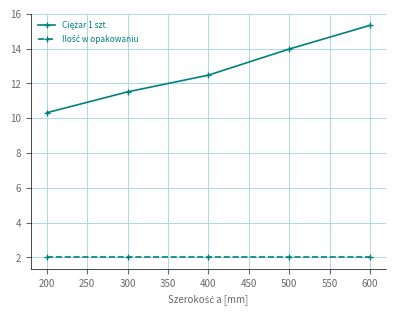

How many distinct data groups are displayed?

2